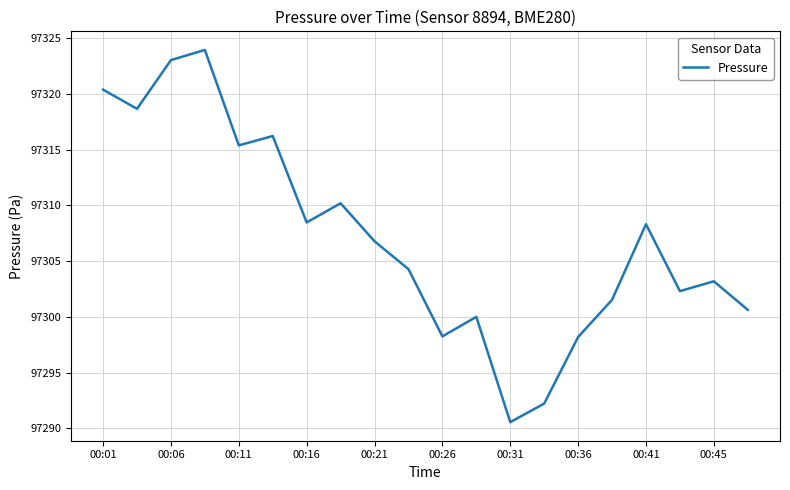

What is the minimum value shown in the chart?

97290.6